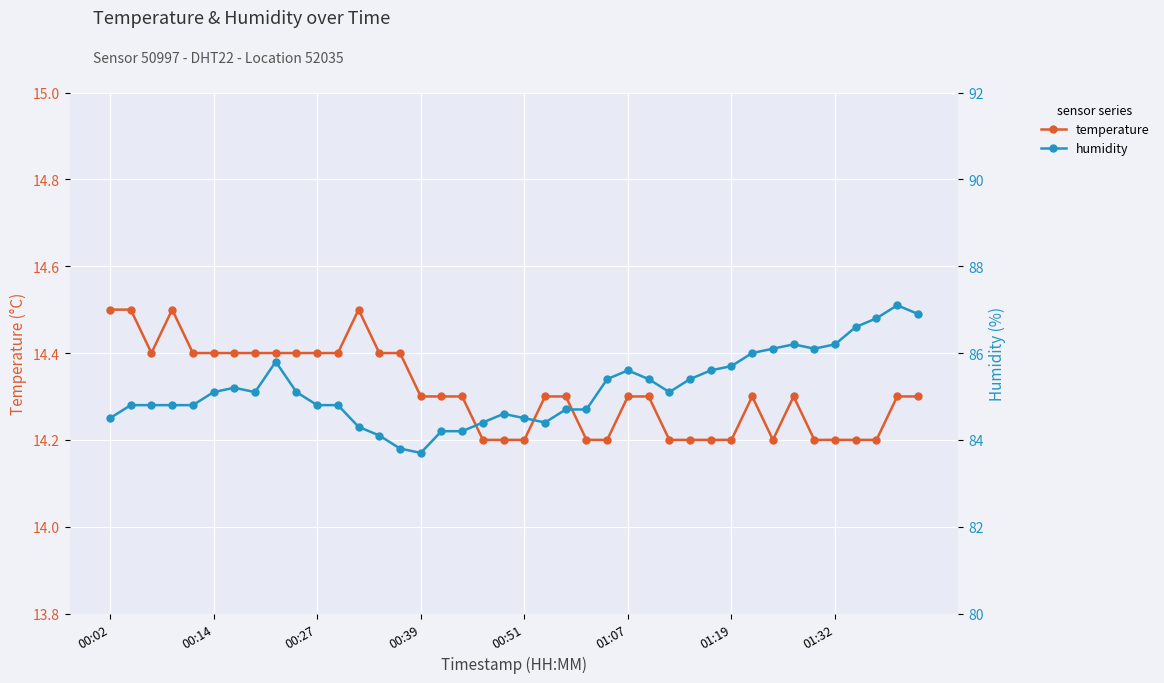

Reading left to right, what are all the values shown in this chart?

temperature: 14.5	14.5	14.4	14.5	14.4	14.4	14.4	14.4	14.4	14.4	14.4	14.4	14.5	14.4	14.4	14.3	14.3	14.3	14.2	14.2	14.2	14.3	14.3	14.2	14.2	14.3	14.3	14.2	14.2	14.2	14.2	14.3	14.2	14.3	14.2	14.2	14.2	14.2	14.3	14.3
humidity: 84.5	84.8	84.8	84.8	84.8	85.1	85.2	85.1	85.8	85.1	84.8	84.8	84.3	84.1	83.8	83.7	84.2	84.2	84.4	84.6	84.5	84.4	84.7	84.7	85.4	85.6	85.4	85.1	85.4	85.6	85.7	86.0	86.1	86.2	86.1	86.2	86.6	86.8	87.1	86.9